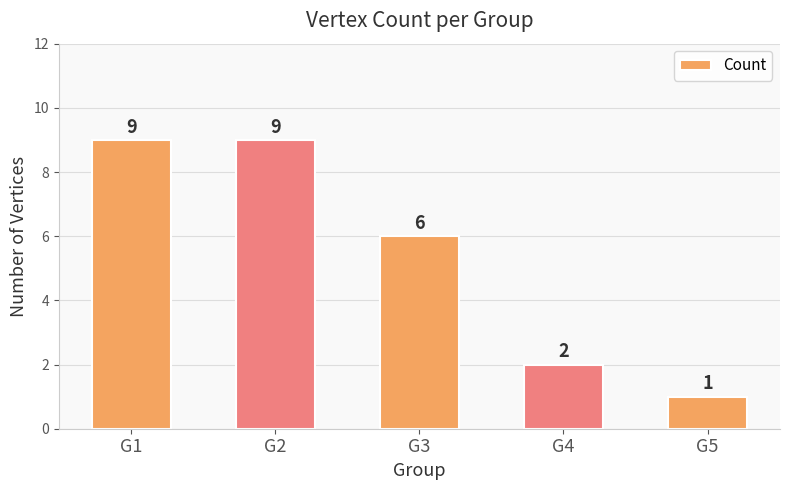

What is the change in value from G2 to G3?

-3